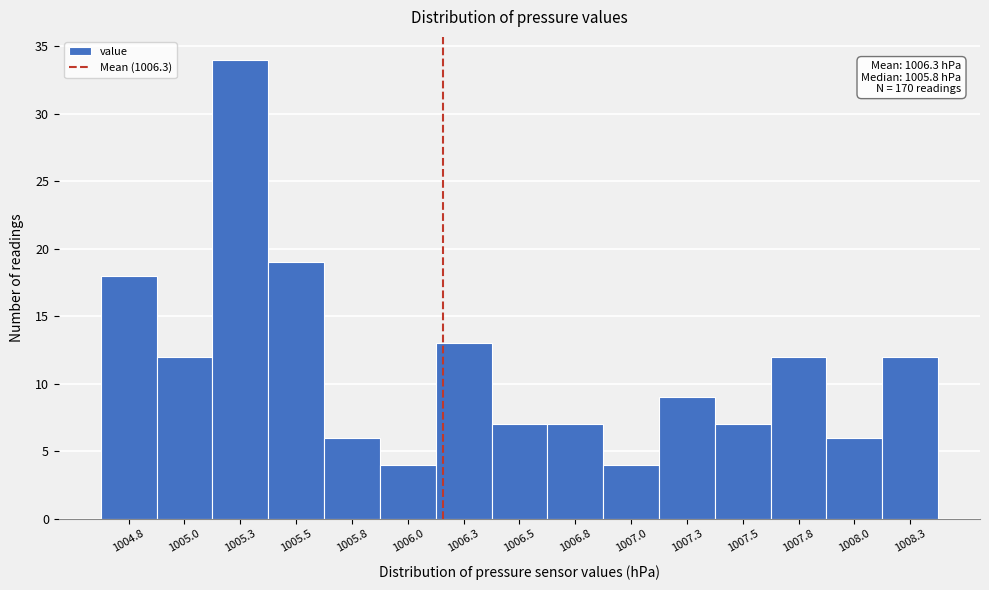

Reading right to left, transcribe all the data shown in this chart.

1008.3=12	1008.0=6	1007.8=12	1007.5=7	1007.3=9	1007.0=4	1006.8=7	1006.5=7	1006.3=13	1006.0=4	1005.8=6	1005.5=19	1005.3=34	1005.0=12	1004.8=18